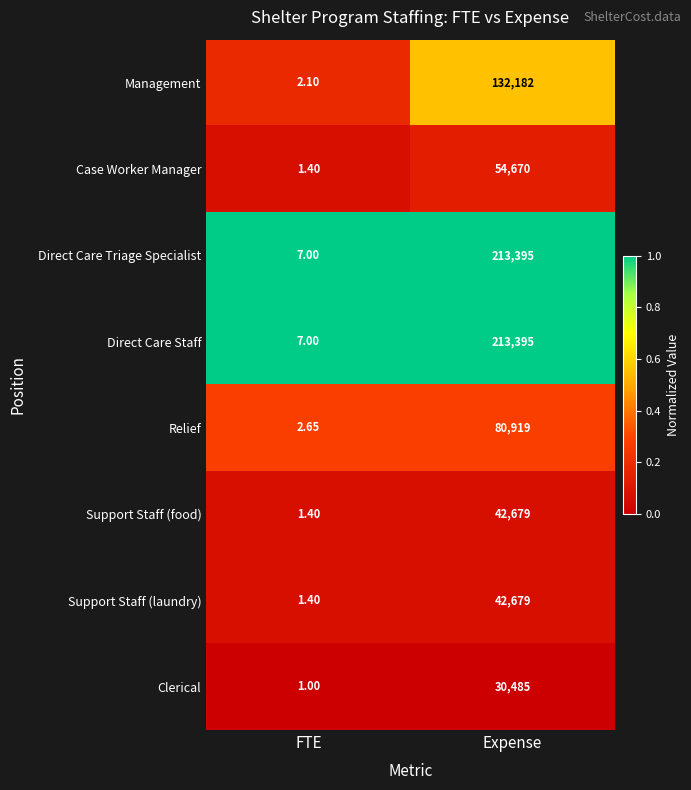

At which category does the chart reach its peak across all series?

Expense